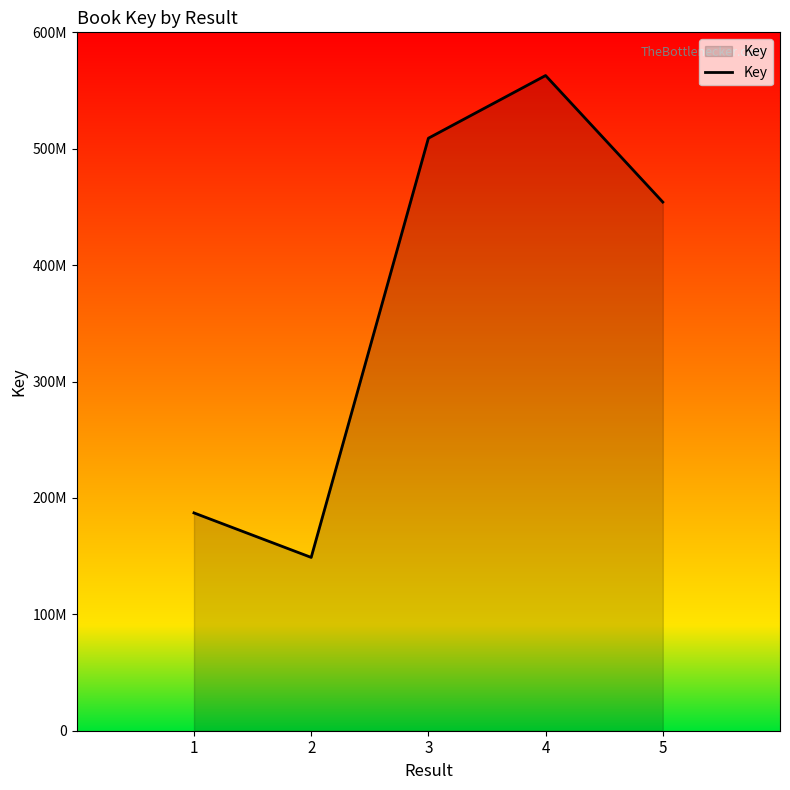

The value at 1 is 323658056. True or false?

False